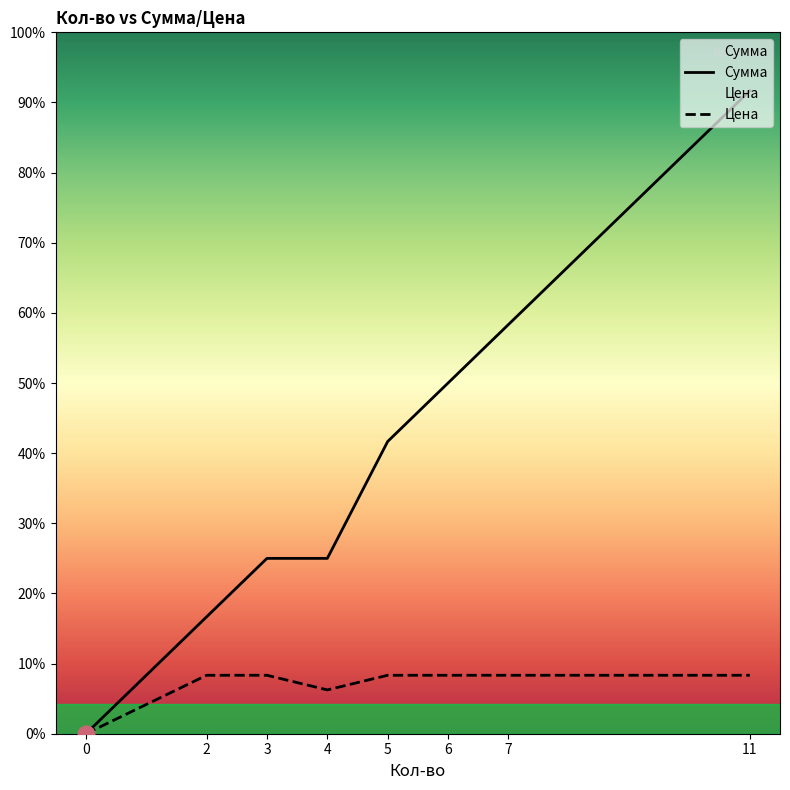

What is the approximate value of Сумма at 2, to the nearest 50?

50